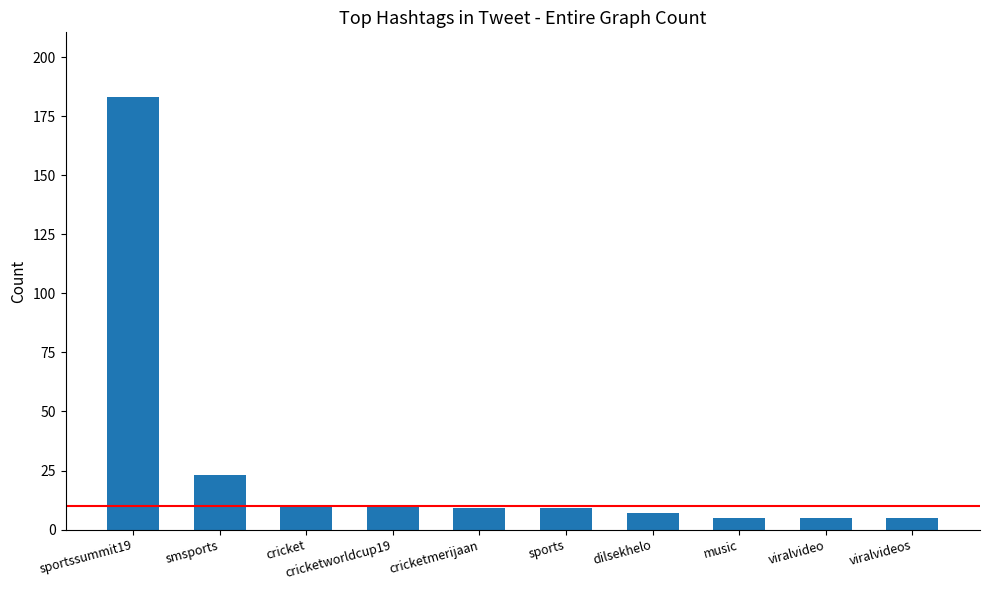

Reading left to right, list all the values displayed in this chart.

183	23	10	10	9	9	7	5	5	5